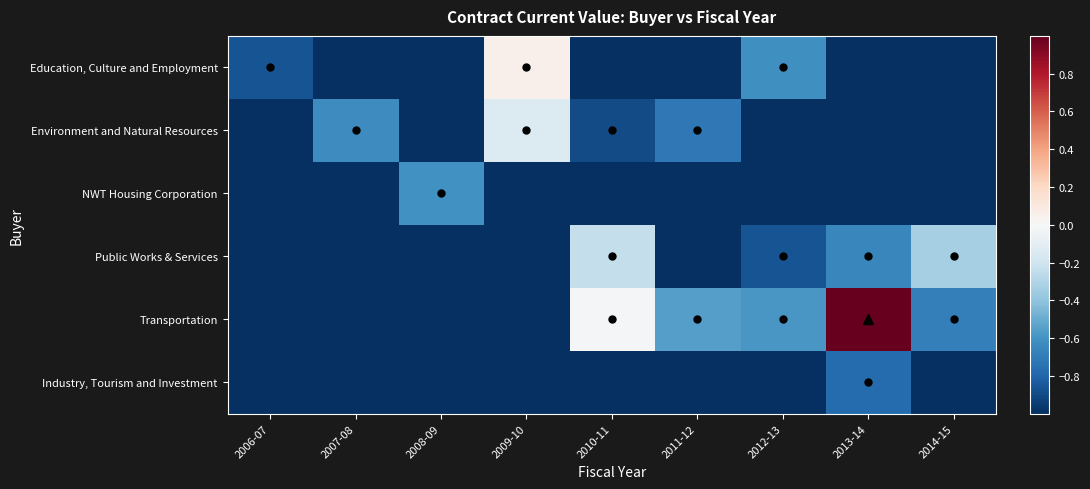

What is the difference between the highest and lowest values at 2009-10?

1.1